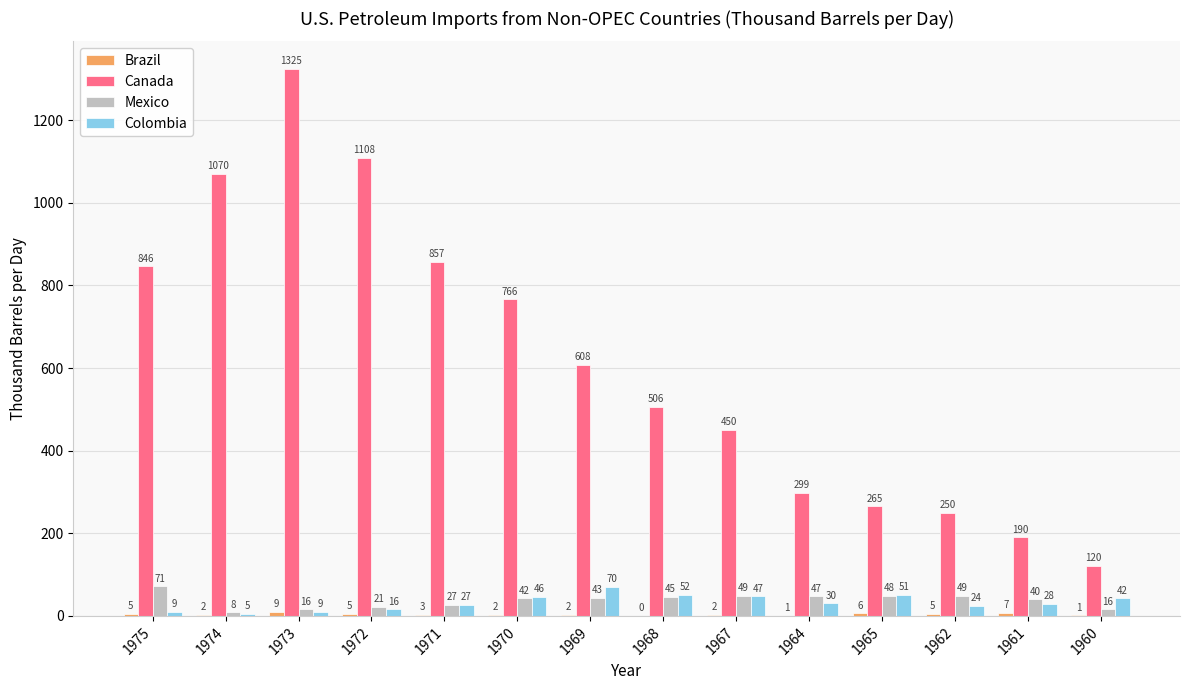

Is it true that Colombia equals 30.3 at 1964?

True